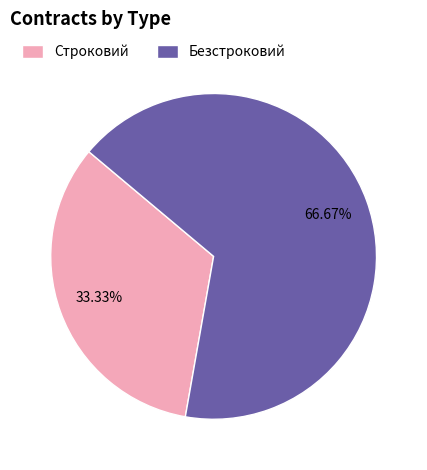

Is Строковий the majority of the pie?

No